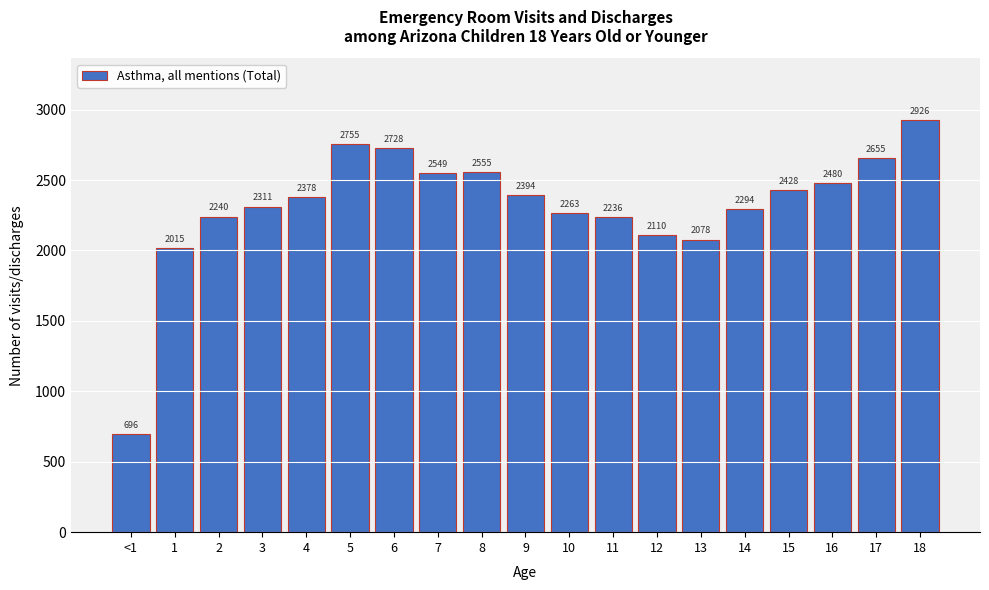

Reading right to left, what are all the values shown in this chart?

18=2926	17=2655	16=2480	15=2428	14=2294	13=2078	12=2110	11=2236	10=2263	9=2394	8=2555	7=2549	6=2728	5=2755	4=2378	3=2311	2=2240	1=2015	<1=696